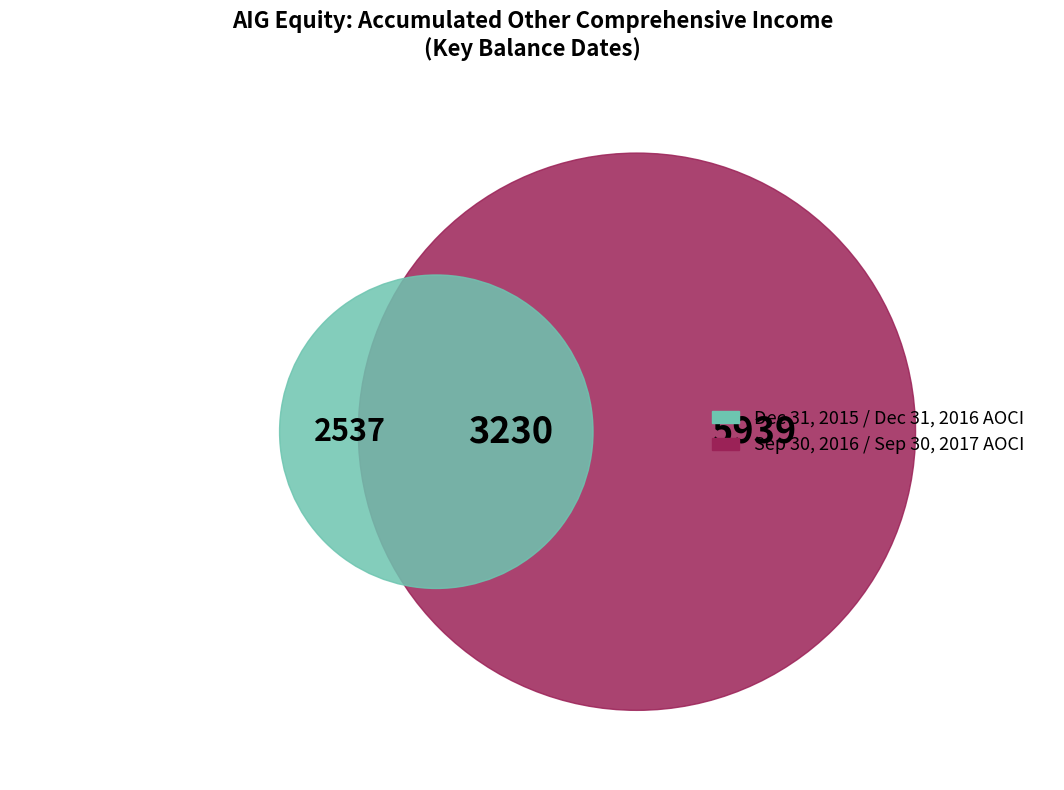

To the nearest percent, what is the difference between the Balance at Dec. 31, 2016 and Balance at Sep. 30, 2017 slice percentages?

13%